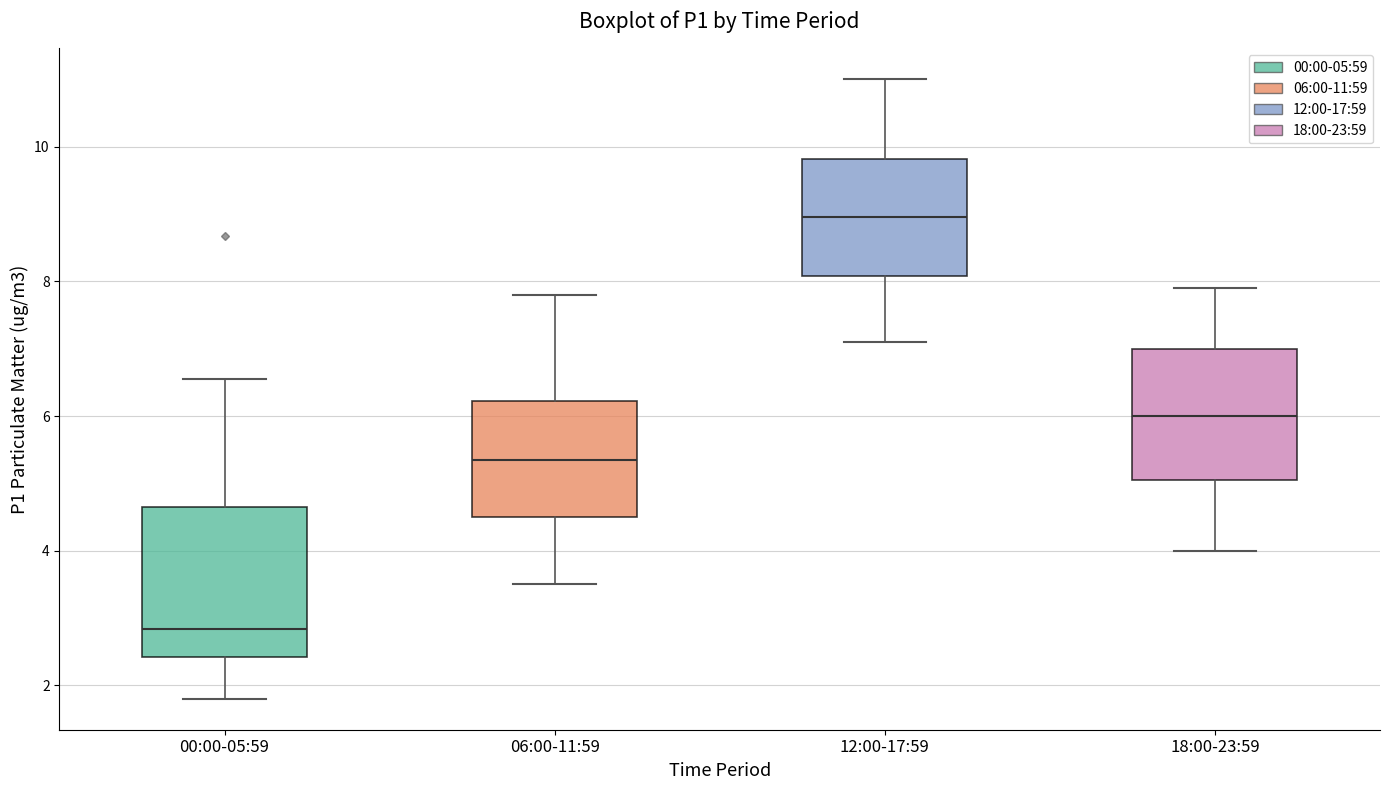

Where does the median line of the box for 00:00-05:59 sit on the y-axis? The values are not printed on the chart, so give them approximately, as read against the axis.

2.8